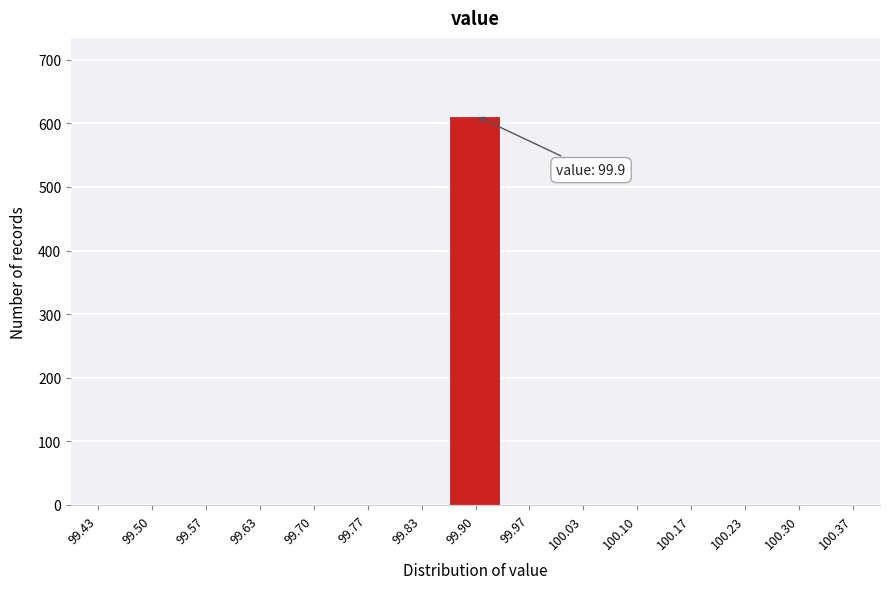

Over which range of the x-axis is the bar tallest?

99.87 to 99.93